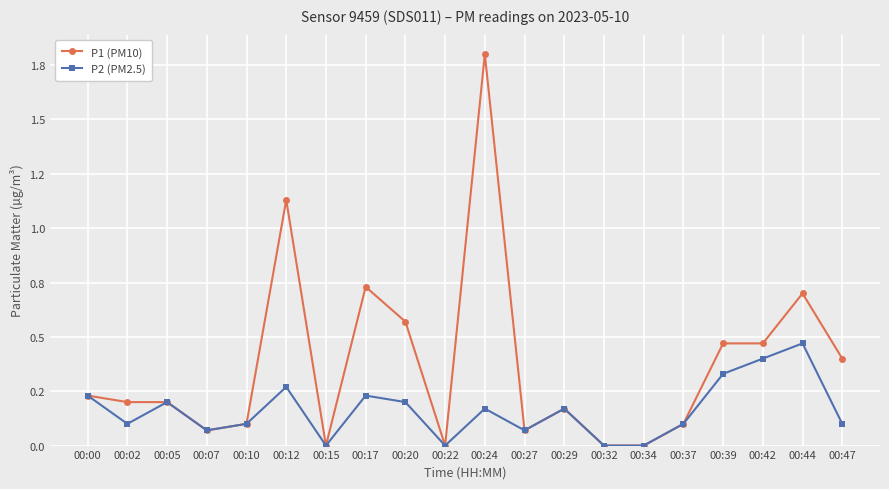

At which label is P1 (PM10) closest to 0?

00:15